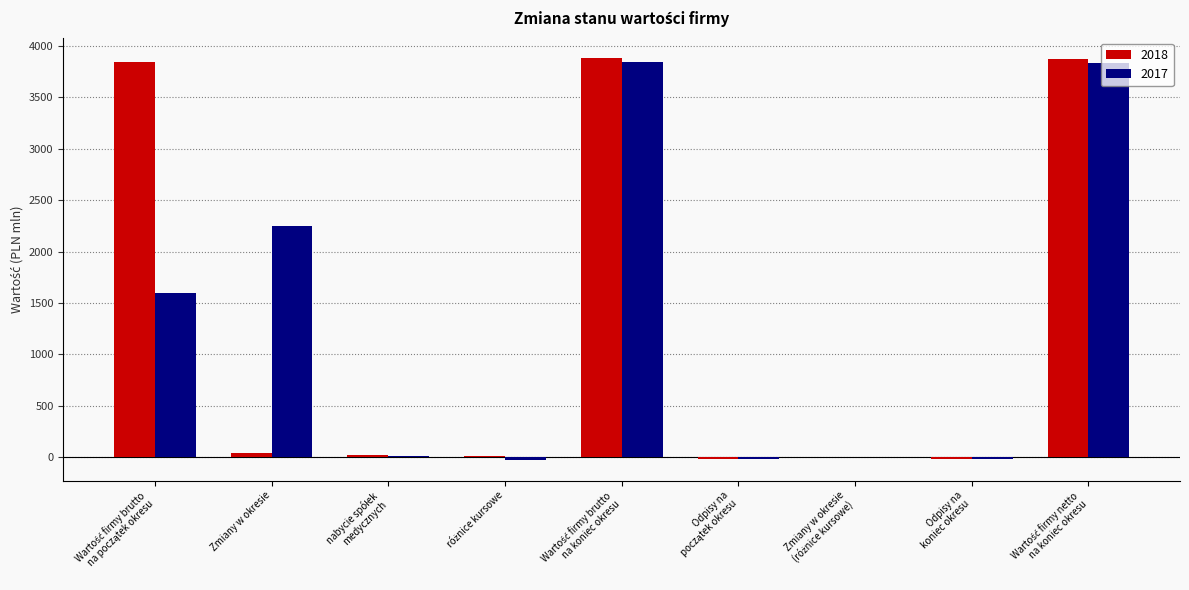

What is the sum of all 2018 values?

11654